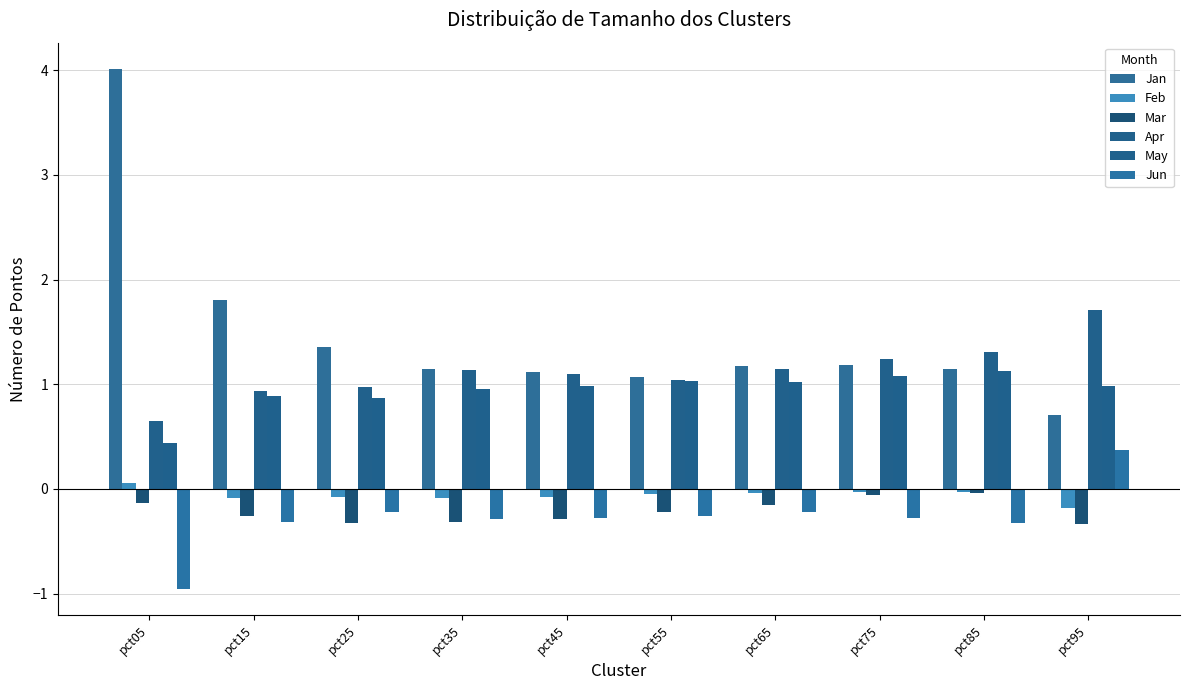

Which series has the largest total across all categories?

Jan